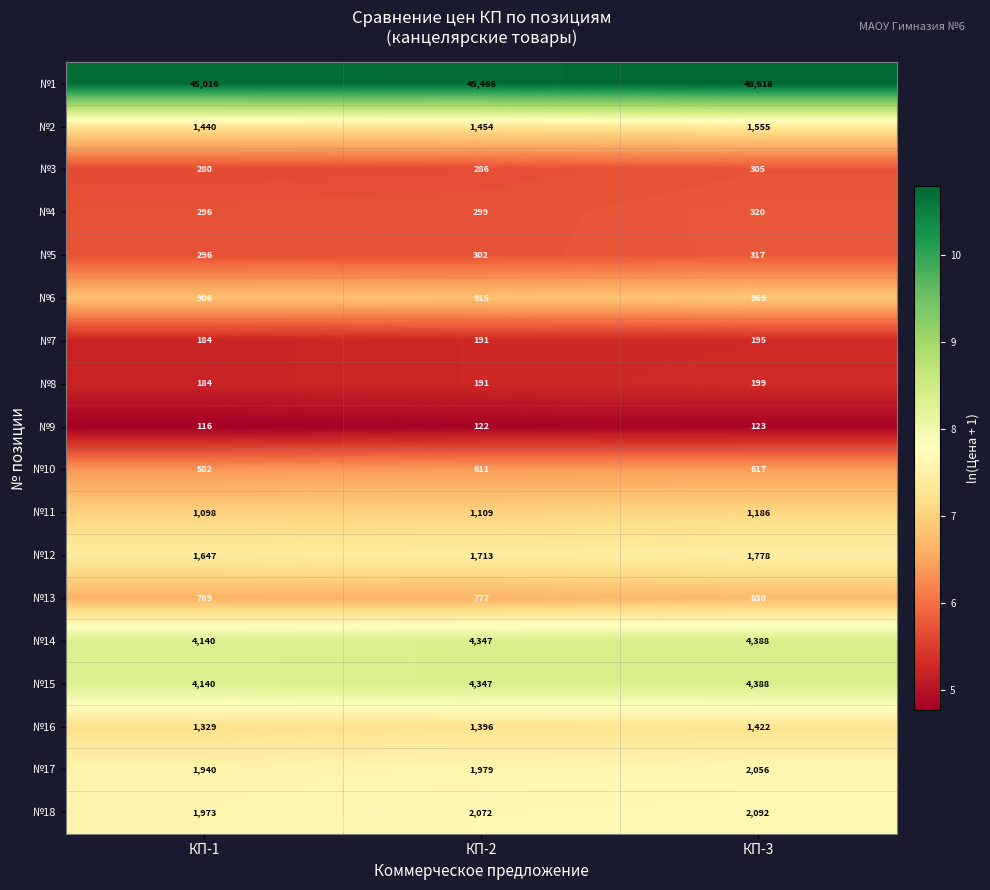

What value does the №10 series have at КП-1?

582